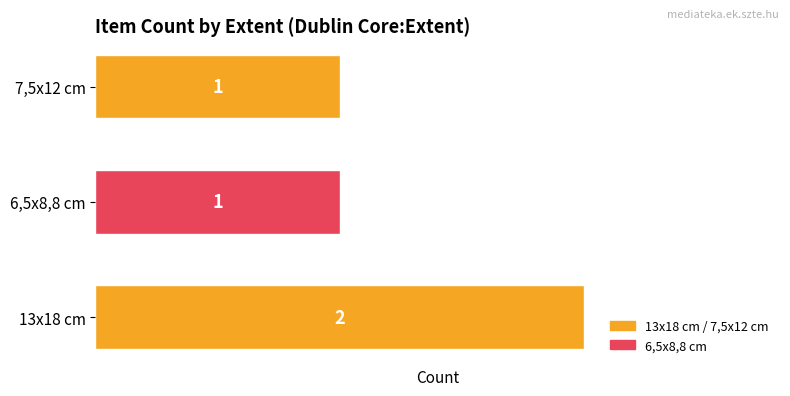

Reading top to bottom, transcribe all the data shown in this chart.

1	1	2